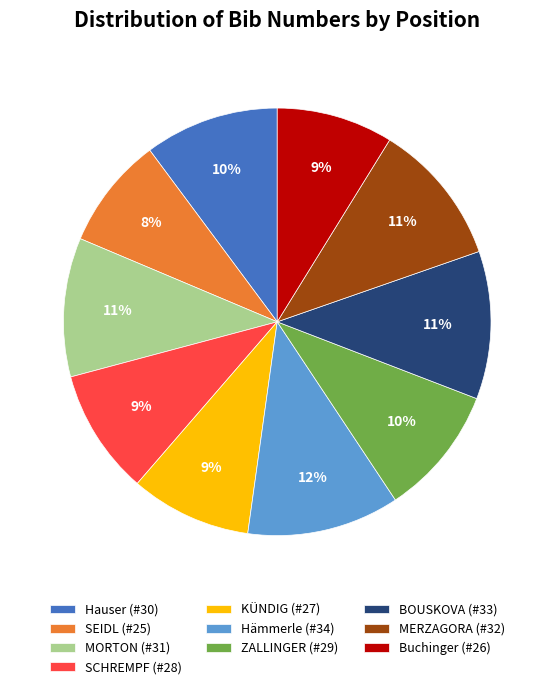

Does any single category account for the majority?

No